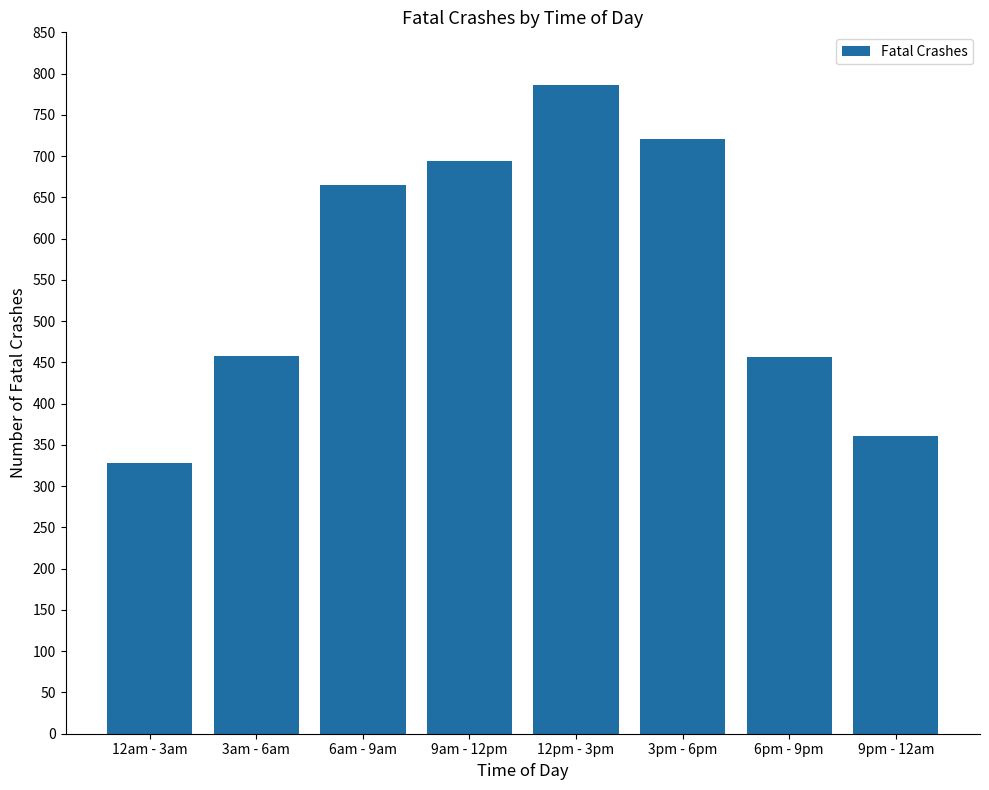

What is the greatest value displayed?

786